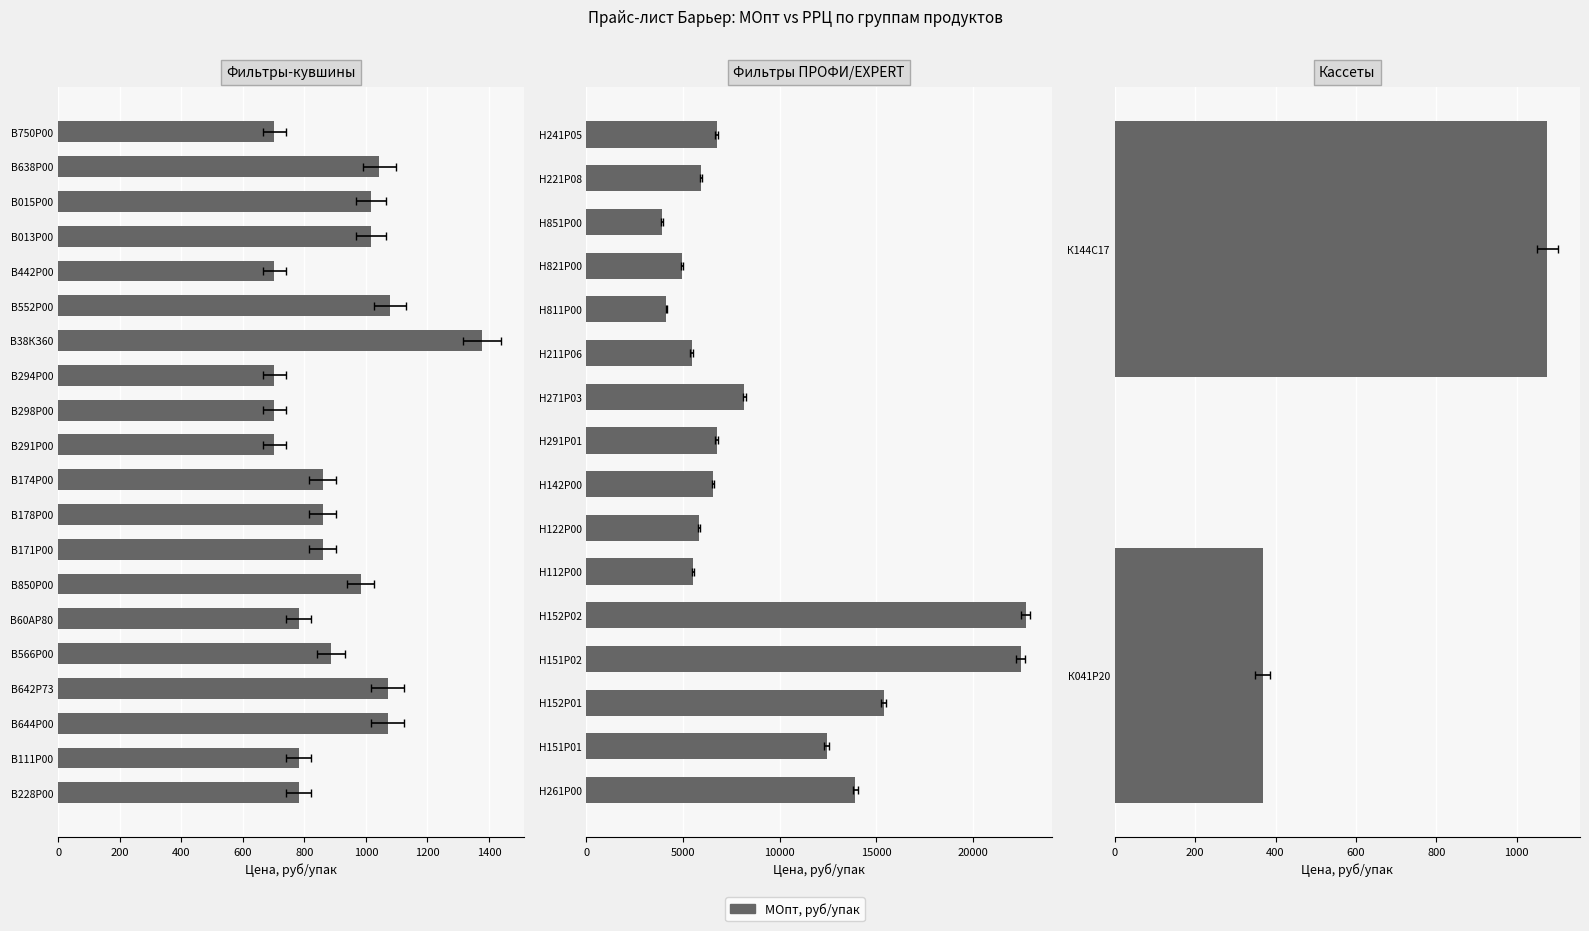

Does the chart contain any negative values?

No